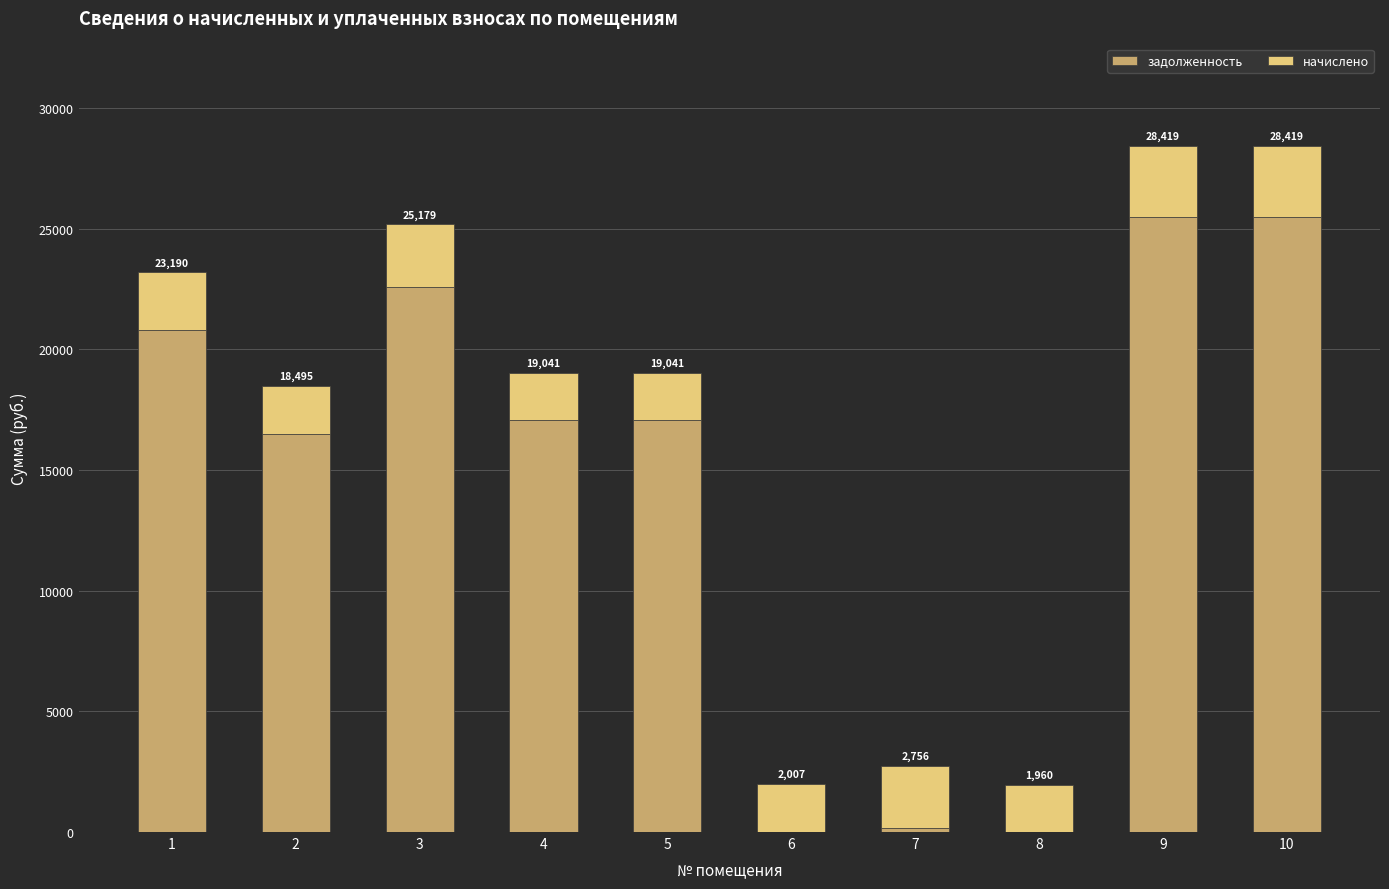

Which series changed the most between 1 and 8?

задолженность